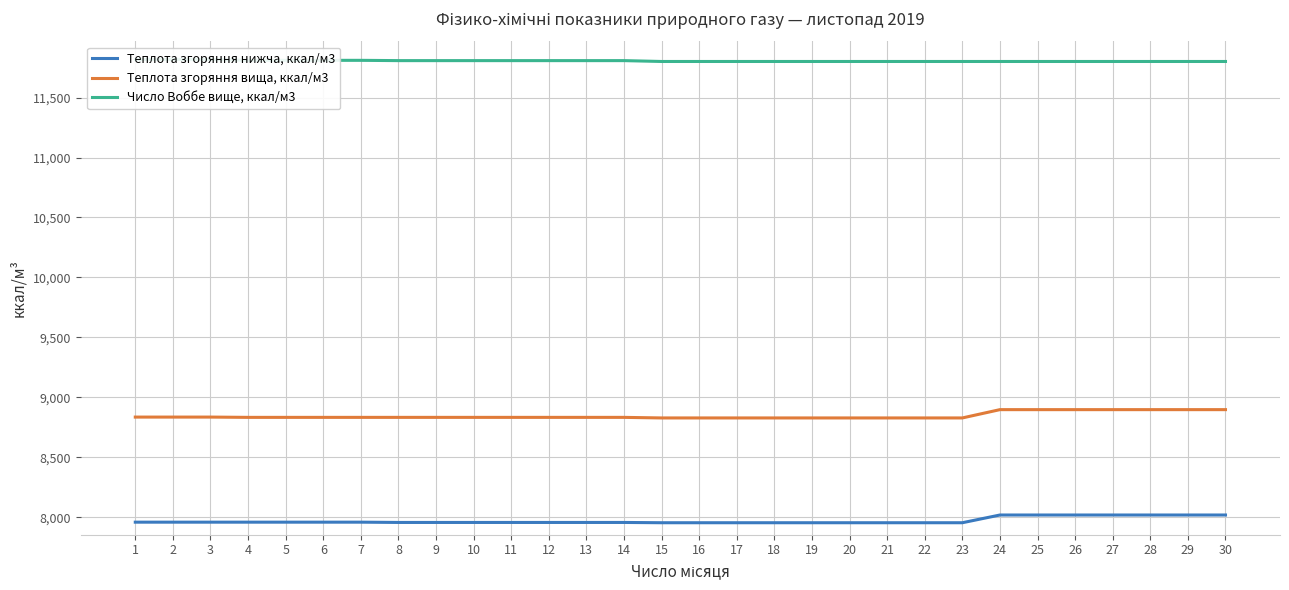

List the series in order of their overall mean, lowest first.

Теплота згоряння нижча, ккал/м3, Теплота згоряння вища, ккал/м3, Число Воббе вище, ккал/м3